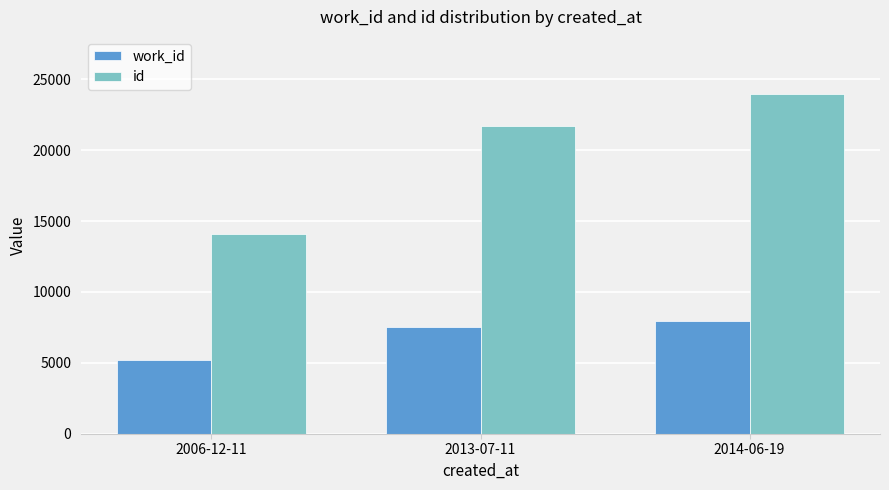

What position from the right is 2006-12-11?

3